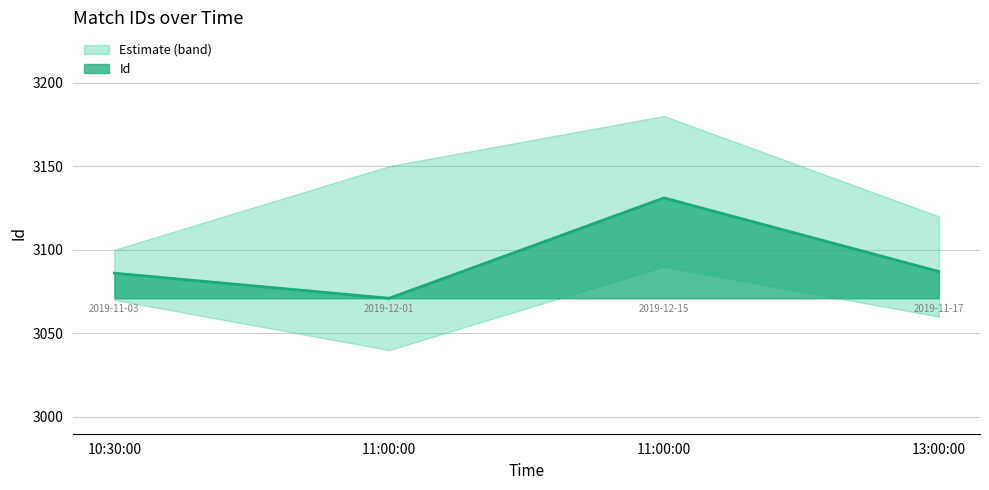

What is the ratio of the value at 11:00:00 to the value at 13:00:00?

1.0